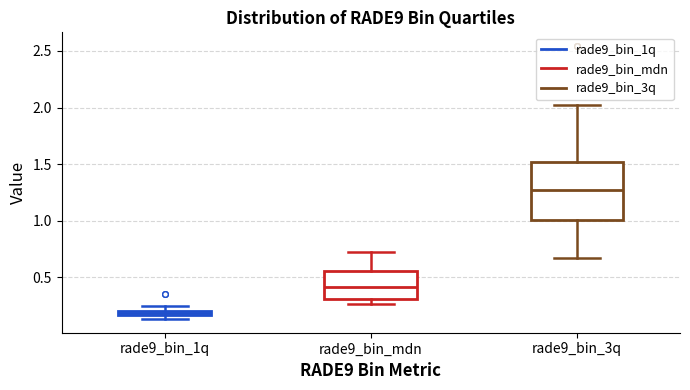

Which box has the lowest median line?

rade9_bin_1q